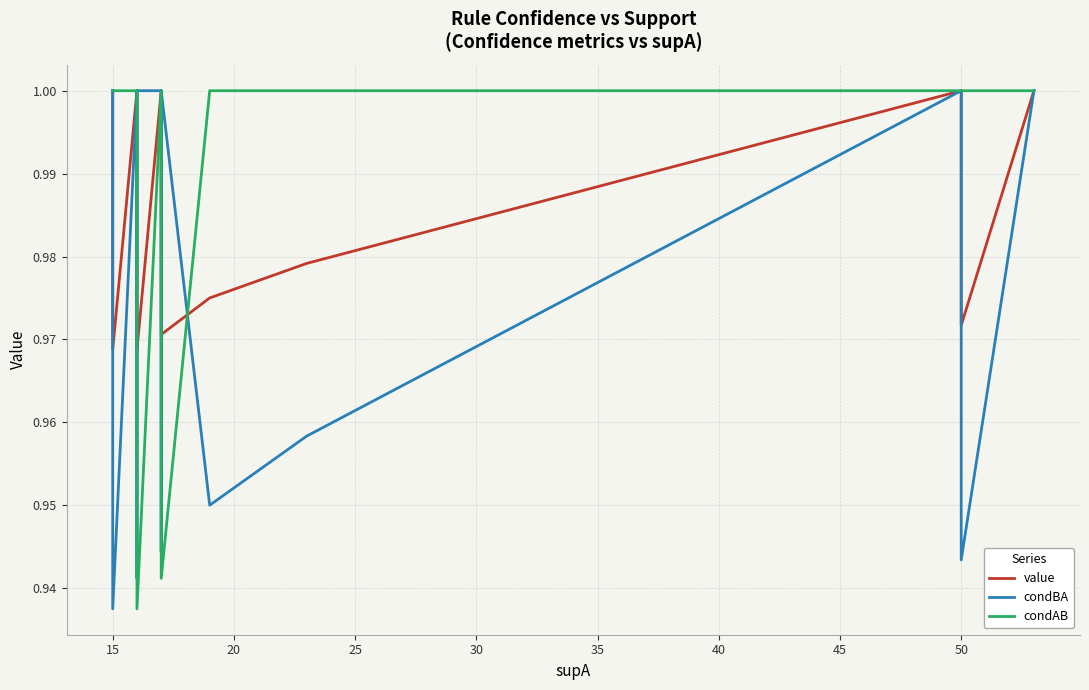

At how many categories does at least one series exceed 0?

40